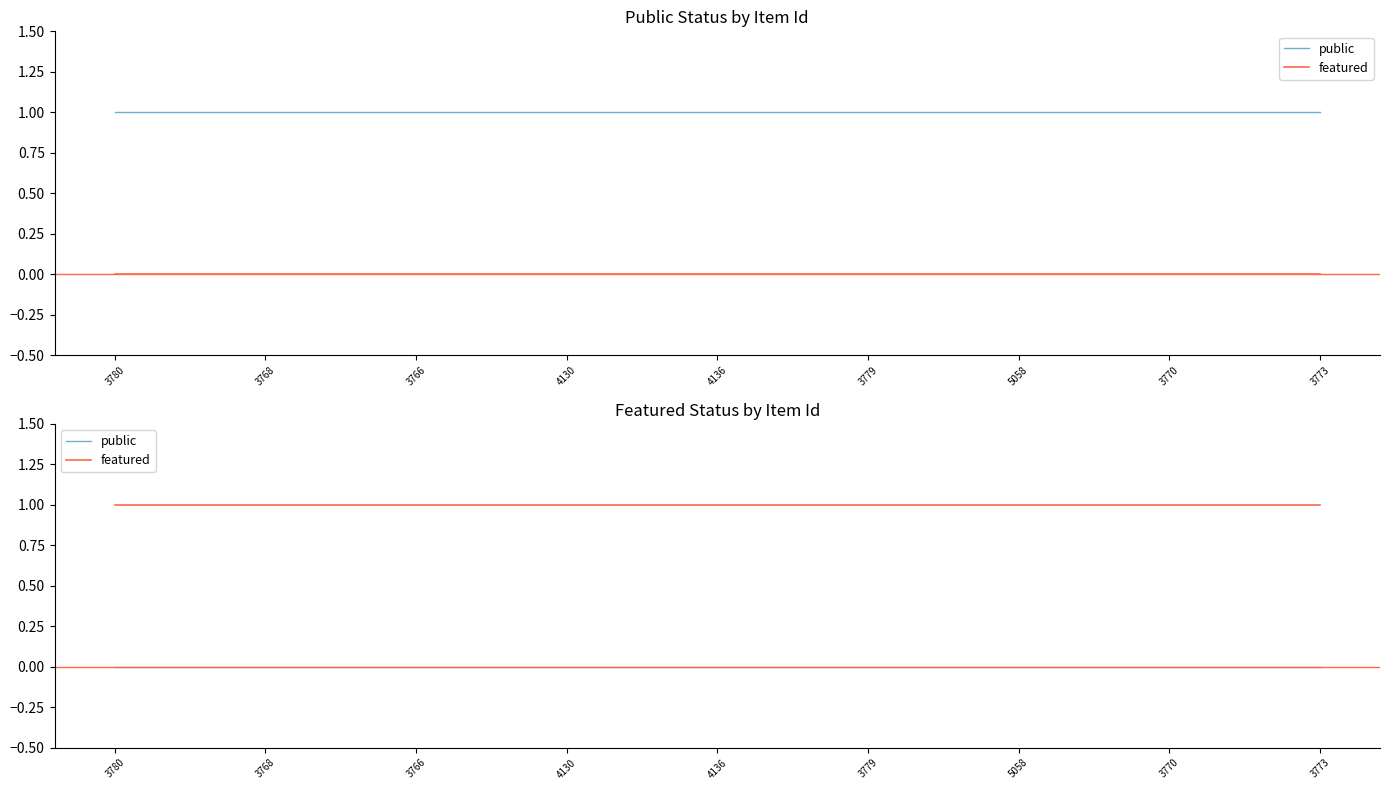

Reading right to left, what are all the values shown in this chart?

public: 0	0	0	0	0	0	0	0	0	0	0	0	0	0	0	0	0	0	0	0	0	0	0	0	0
featured: 1	1	1	1	1	1	1	1	1	1	1	1	1	1	1	1	1	1	1	1	1	1	1	1	1